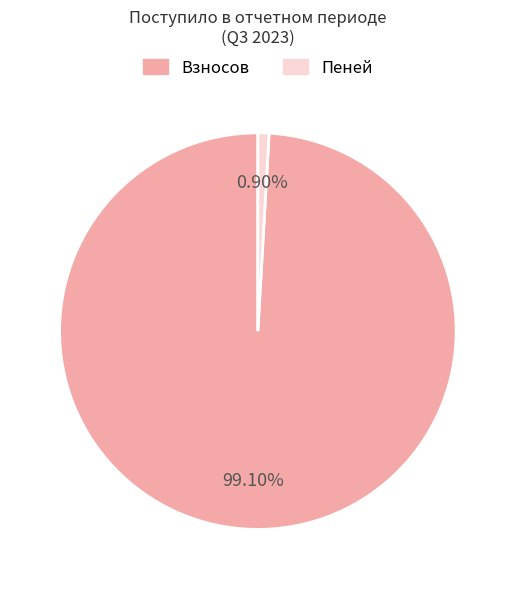

Count the number of slices in the pie.

2